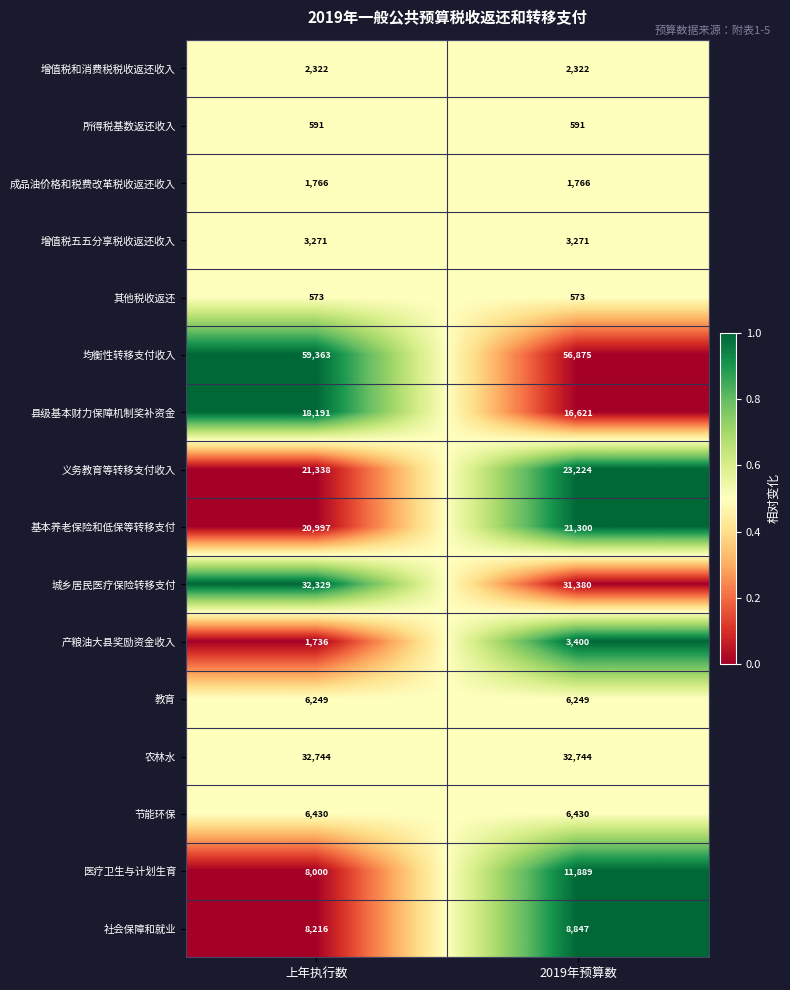

What is the difference between the maximum and minimum values in the 义务教育等转移支付收入 series?

1886